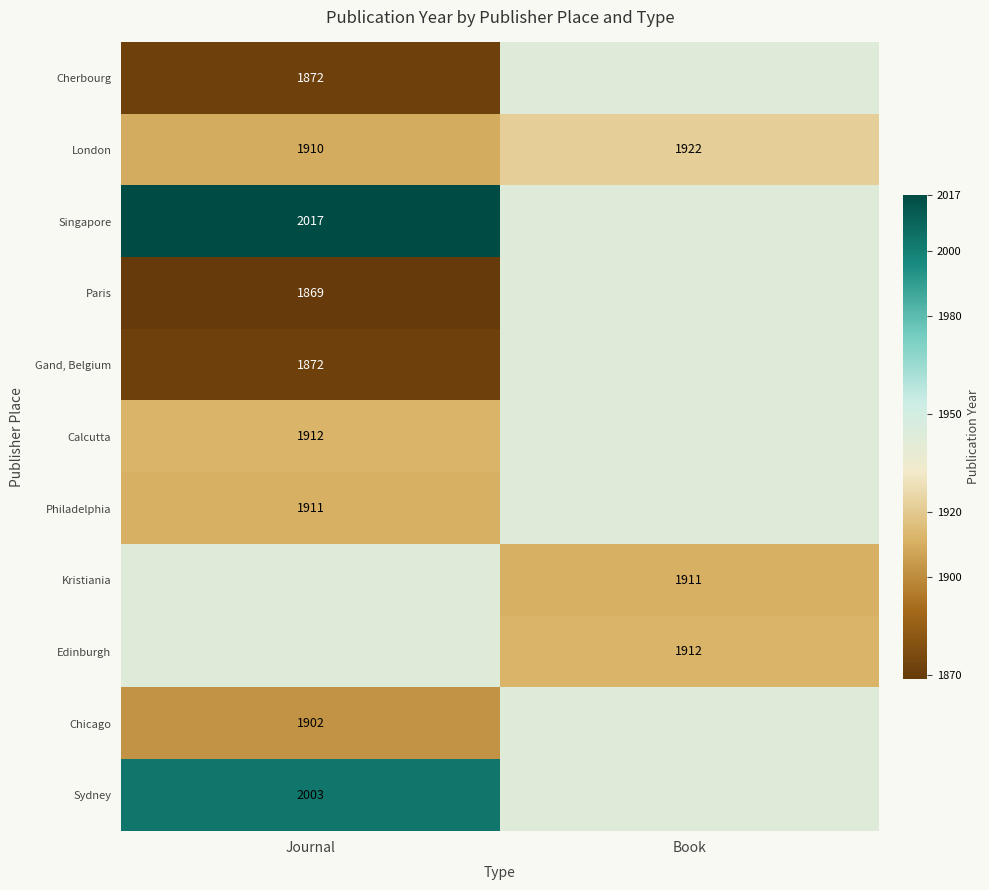

What is the difference between the maximum and minimum values in the London series?

12